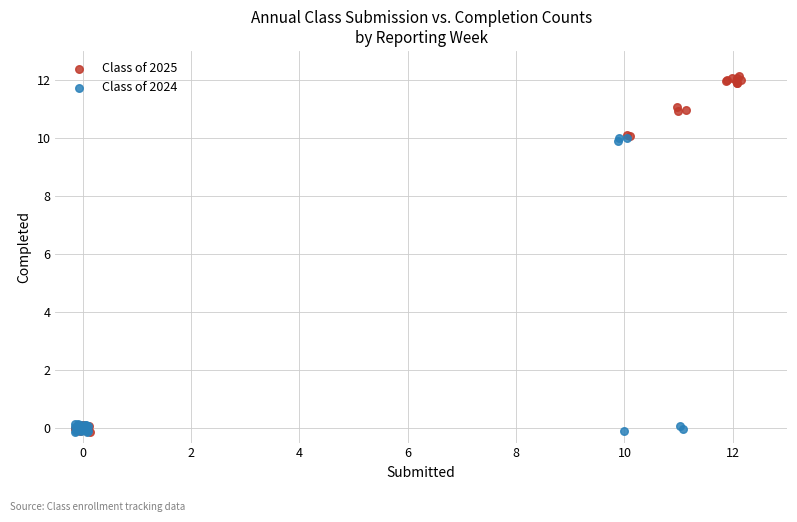

Which series contains the highest Y value?

Class of 2025